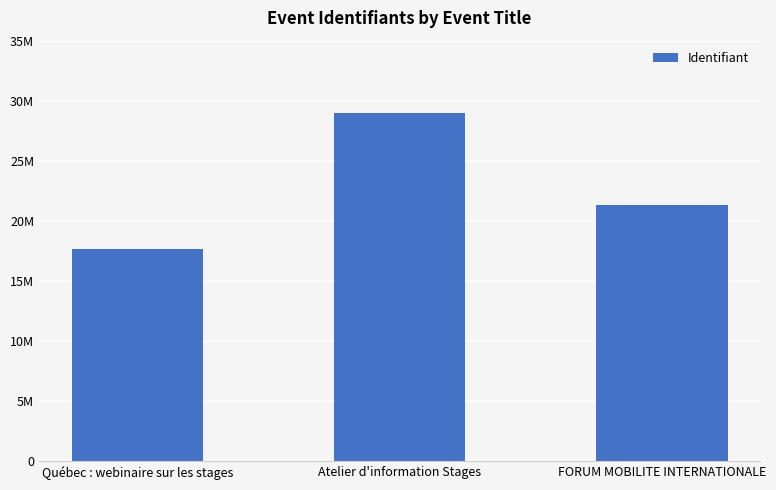

What position from the right is Atelier d'information Stages?

2